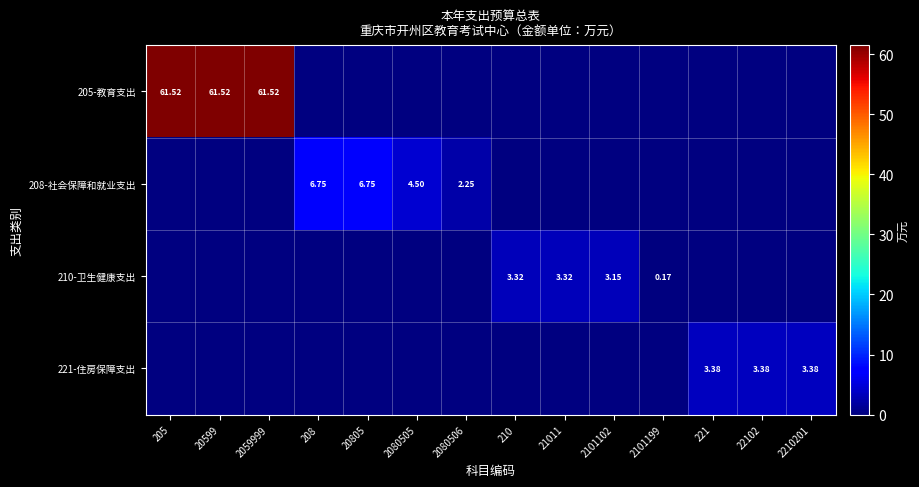

True or false: 210-卫生健康支出 has a value of 0.2 at 2101199.

True